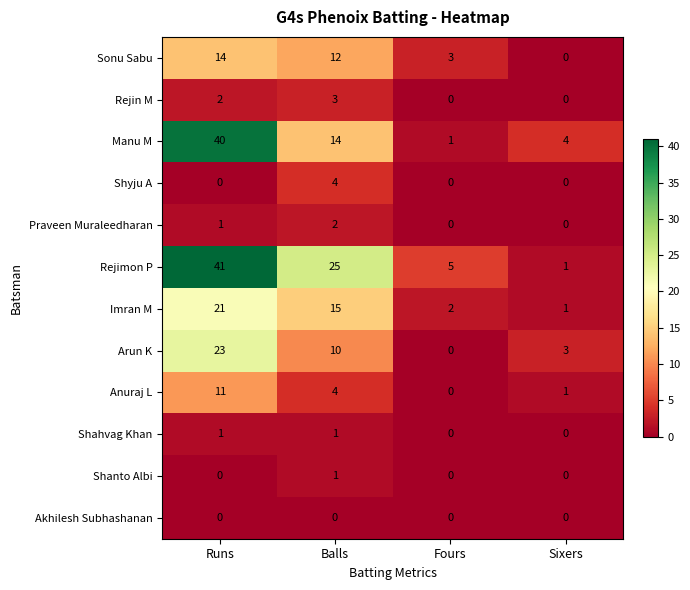

The Rejin M series shows 0 at Sixers. True or false?

True